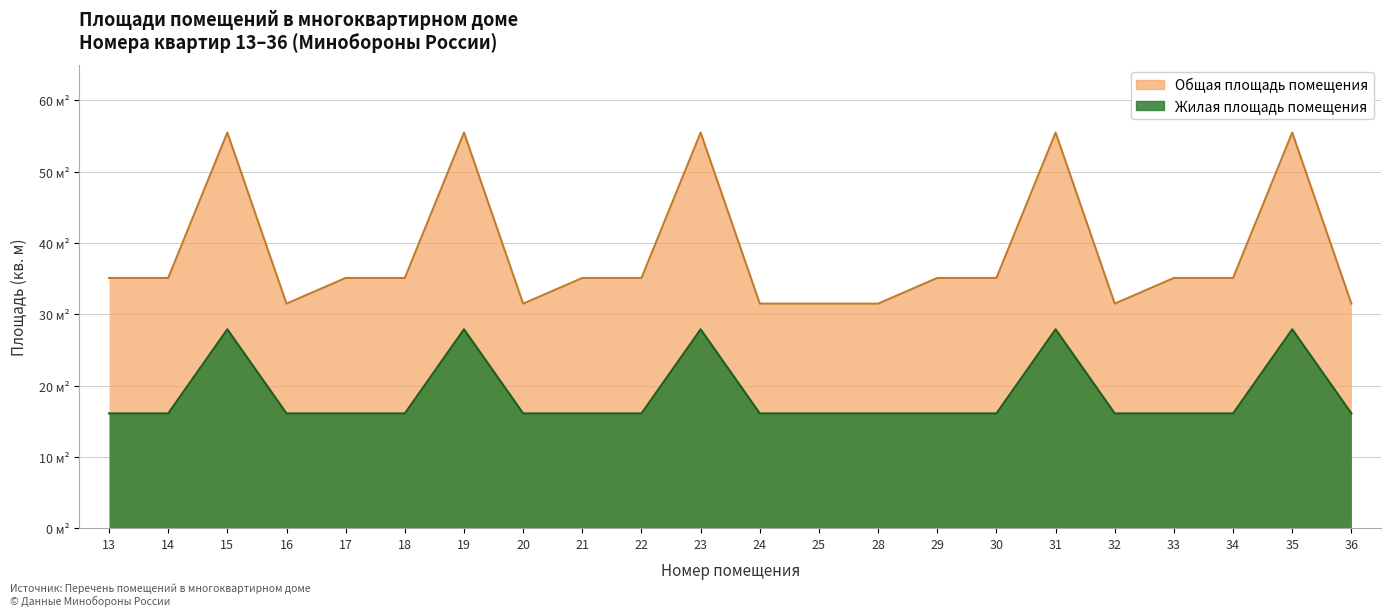

What is the total value across all series at 18?

51.2